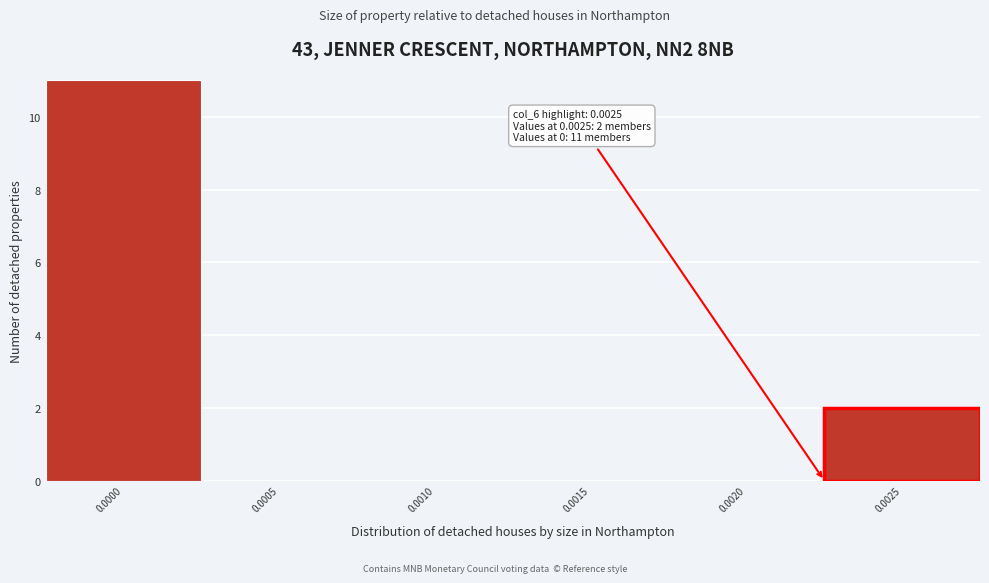

What is the sum of all values?

13